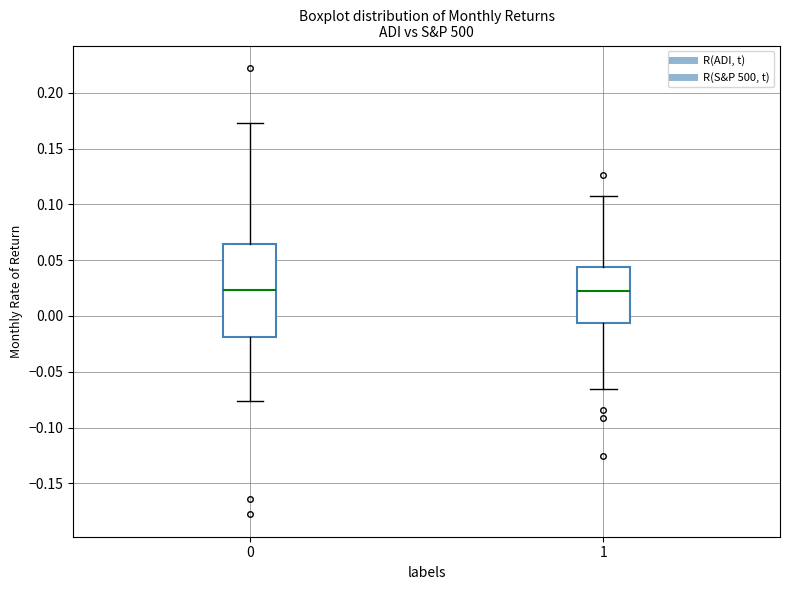

Where does the median line of the box at x = 1 sit on the y-axis? The values are not printed on the chart, so give them approximately, as read against the axis.

0.025